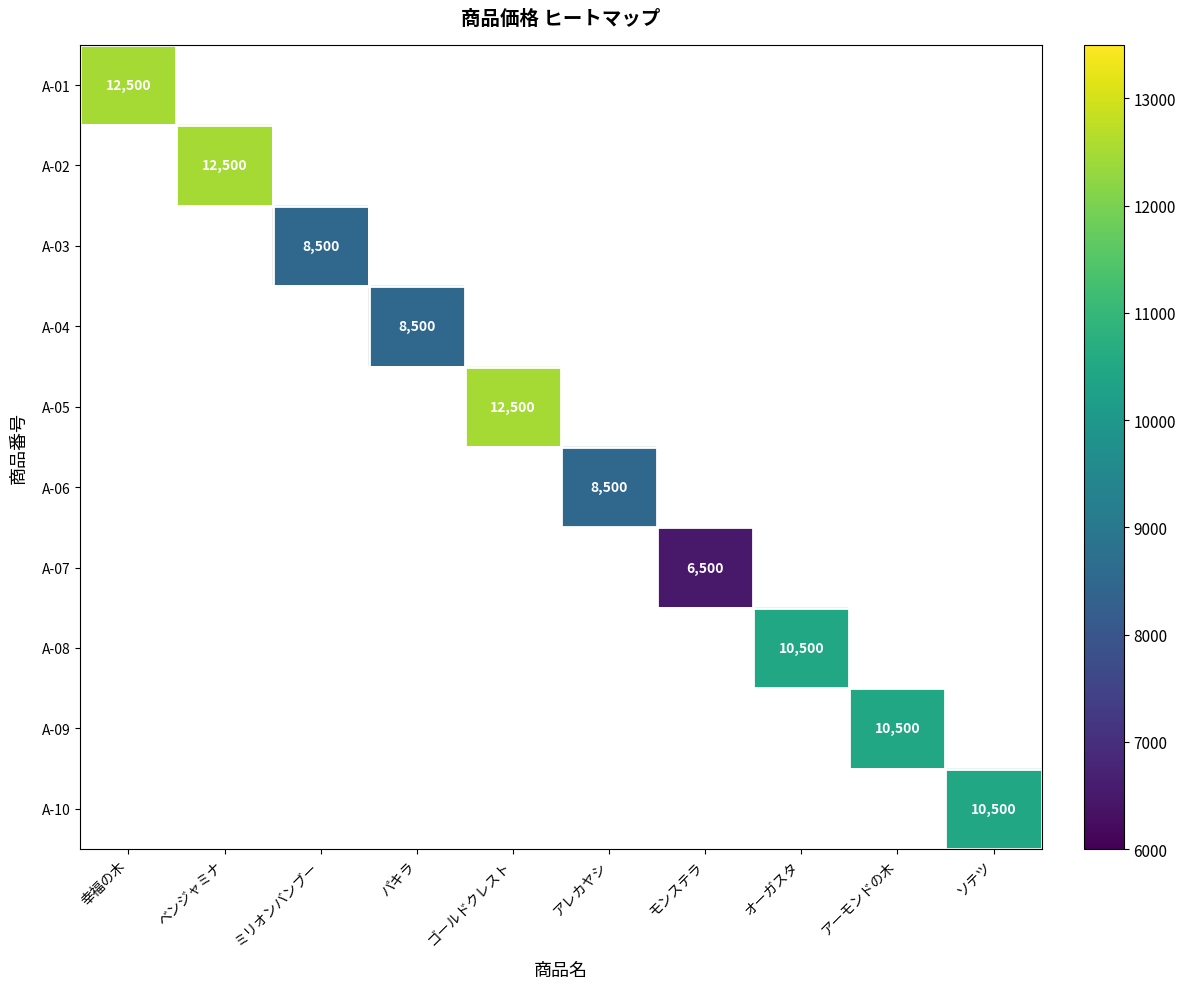

True or false: A-10 has a value of 10500 at ソテツ.

True